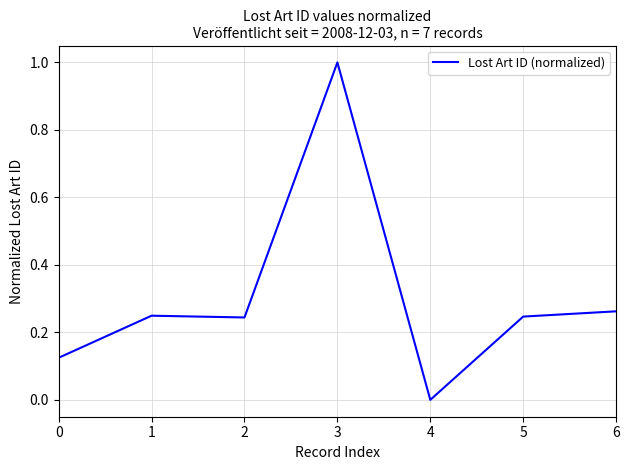

What is the difference between the maximum and minimum values?

1.0